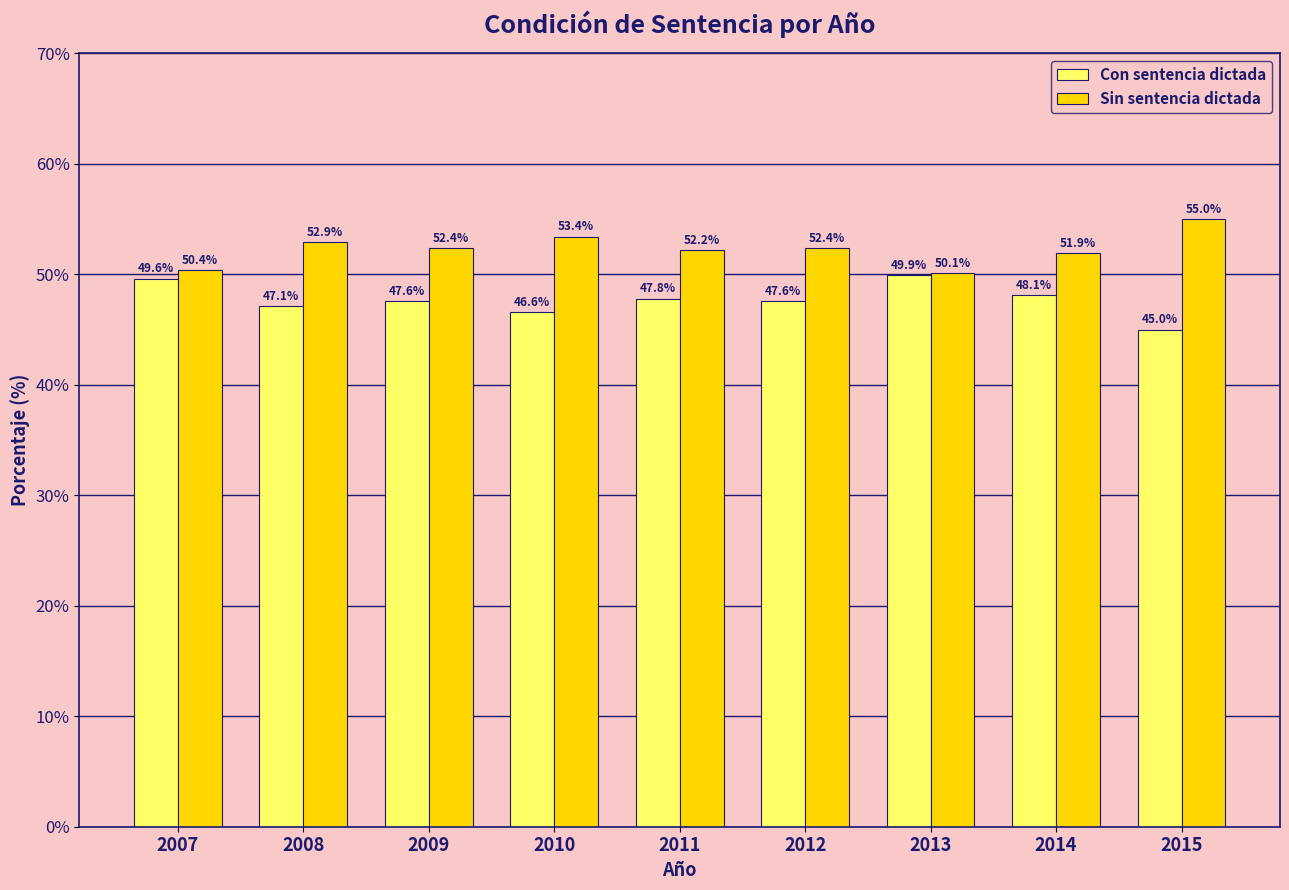

True or false: Sin sentencia dictada has a value of 12.4 at 2010.

False